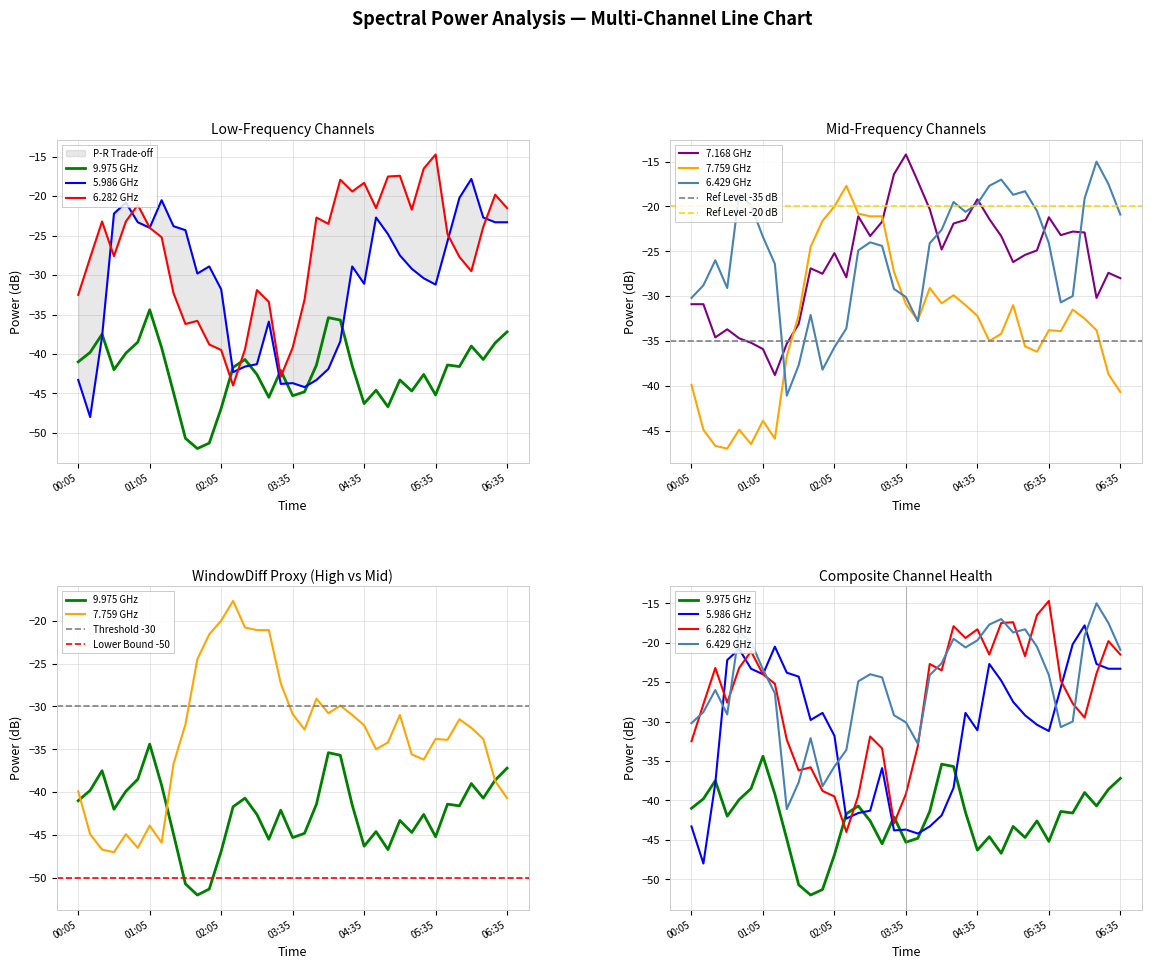

What is the total value across all series at 01:15?

-196.0